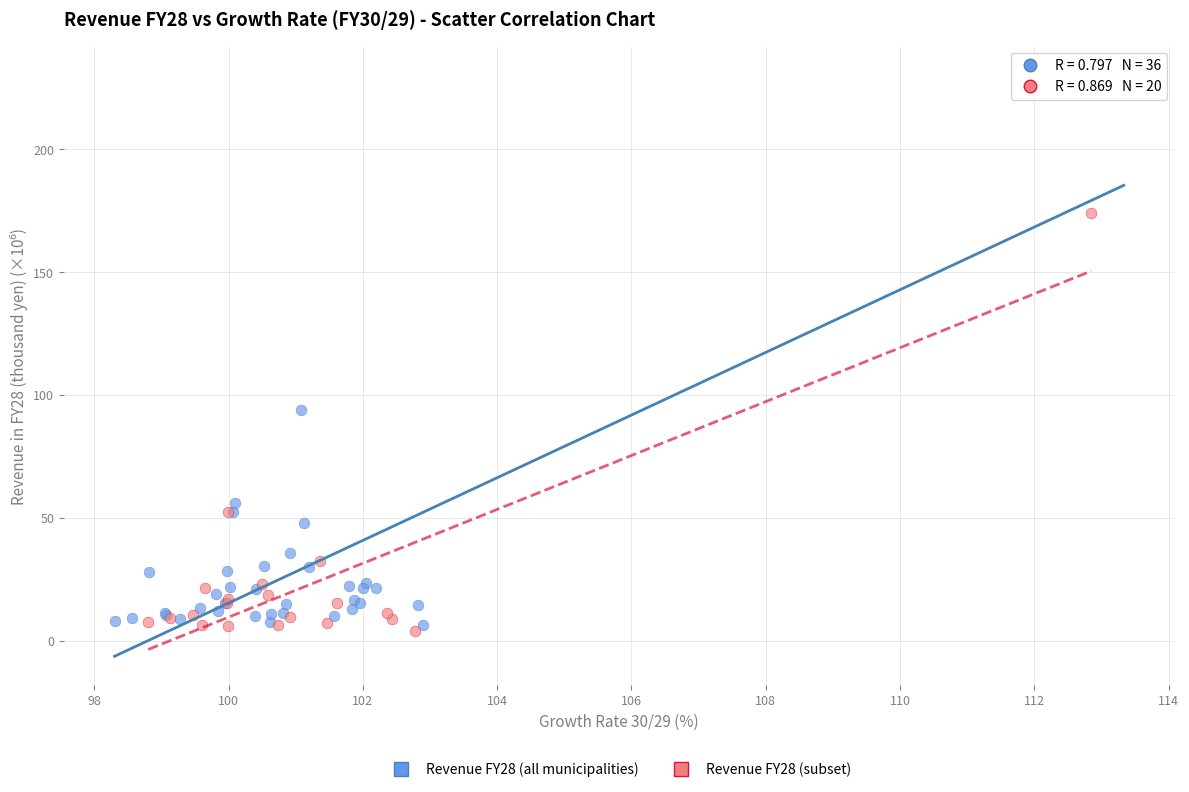

Which series contains the highest Y value?

Revenue FY28 (all municipalities)